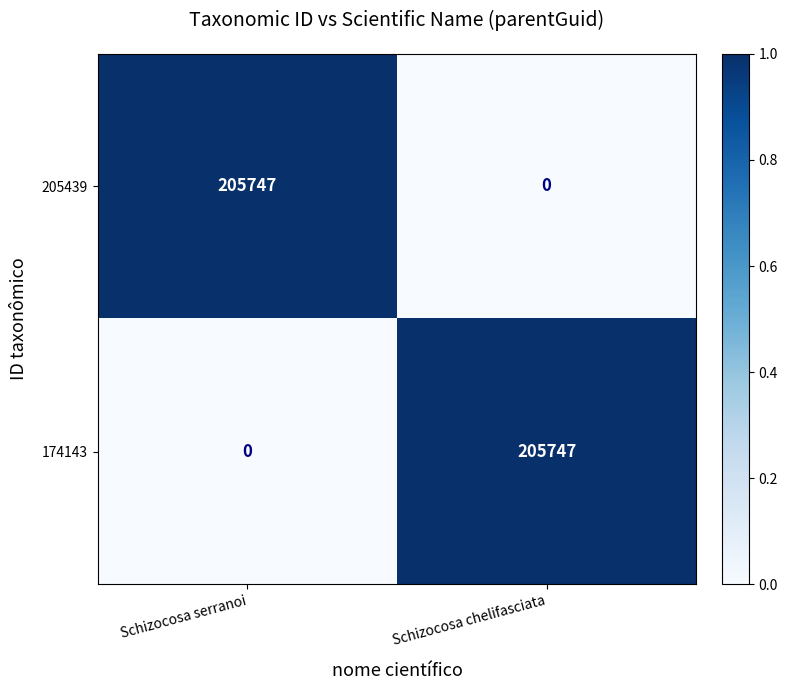

Is it true that 174143 equals 104040 at Schizocosa chelifasciata?

False